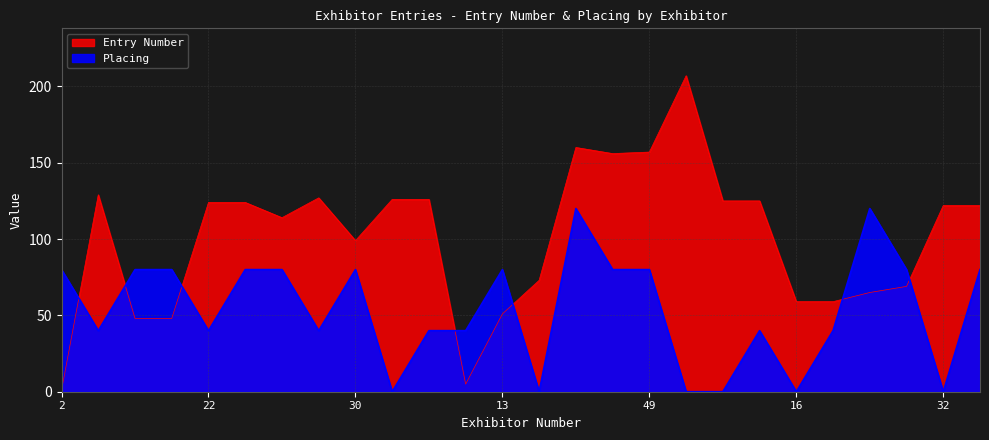

How many lines are shown in the chart?

2